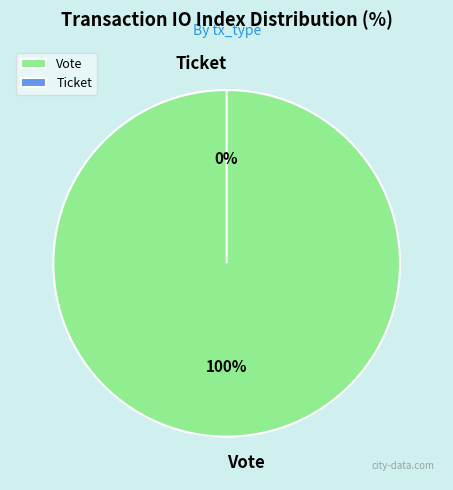

How many slices are in this pie chart?

2